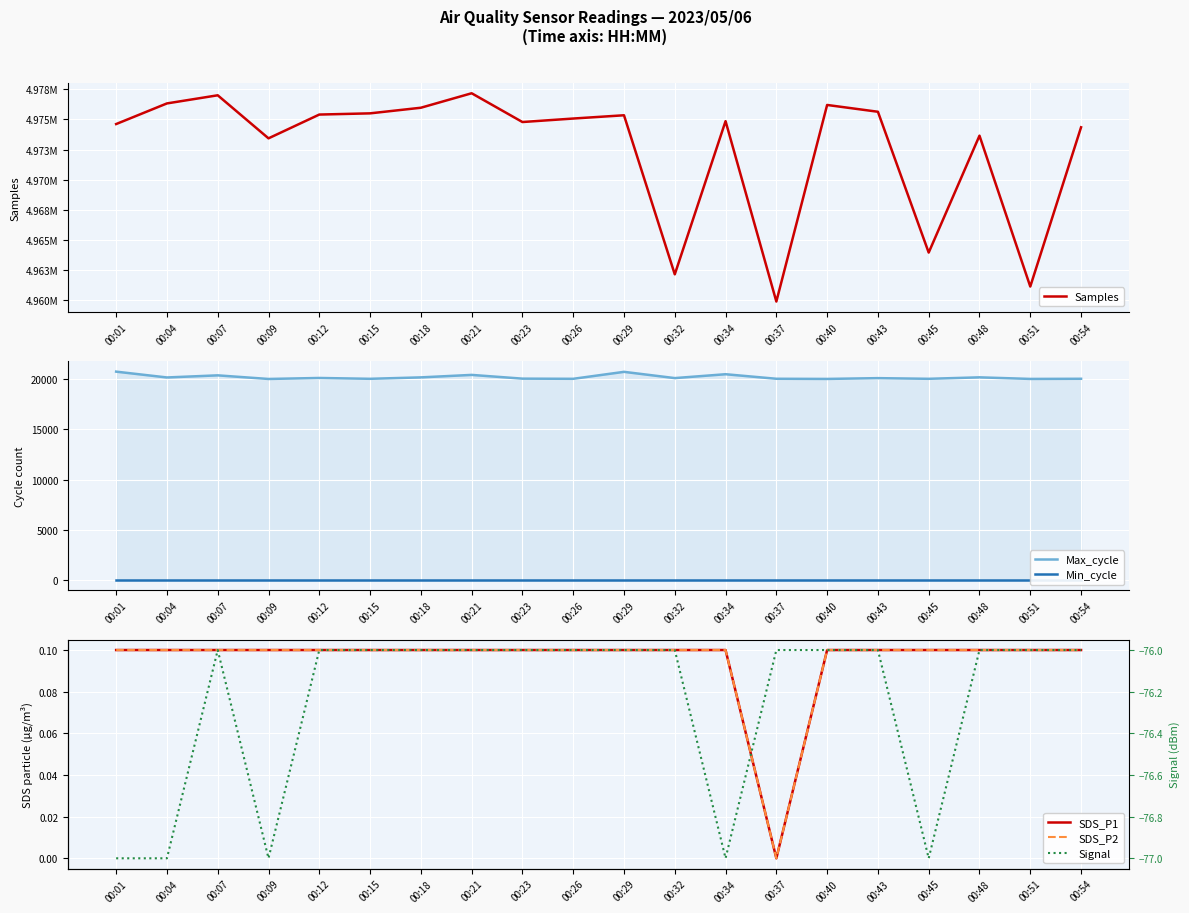

How many values in the Samples series exceed 4975077?

9